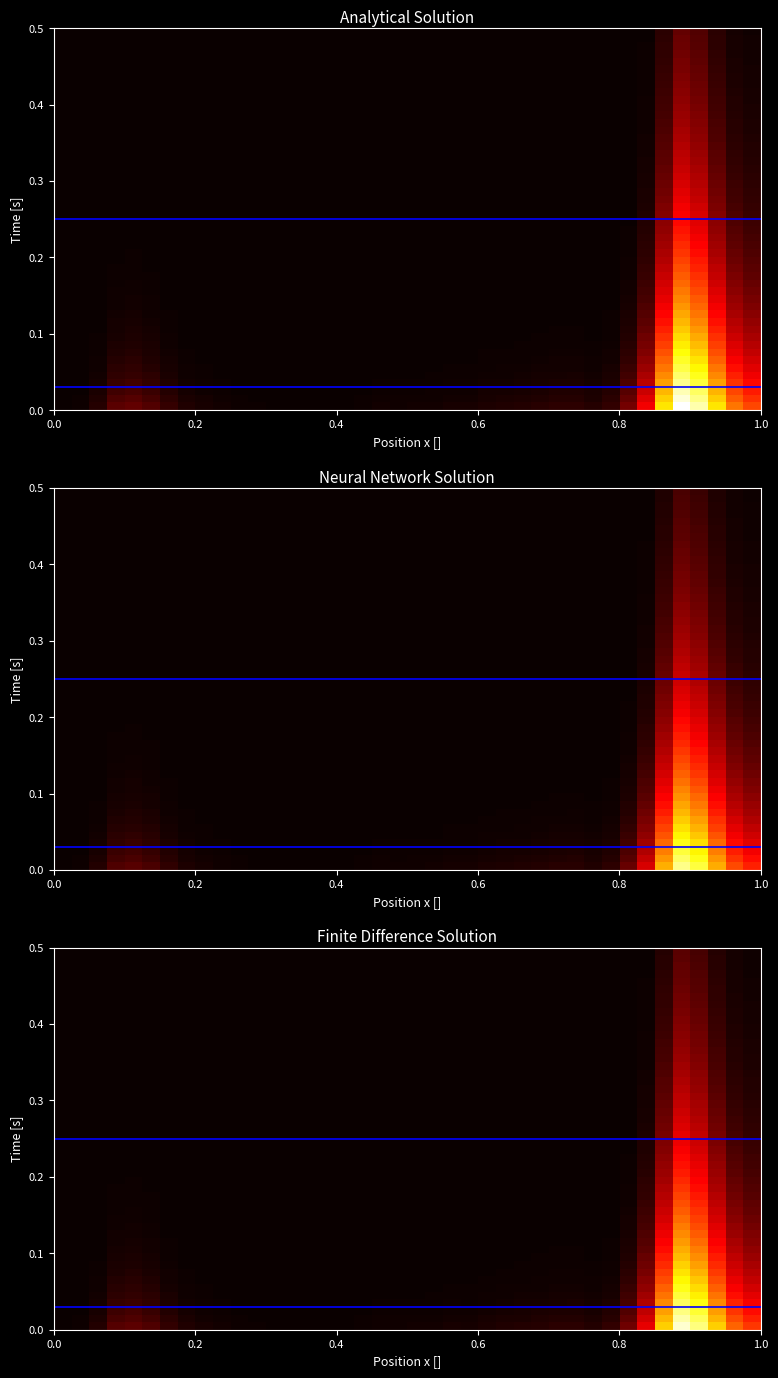

What is the minimum value shown in the chart?

0.7